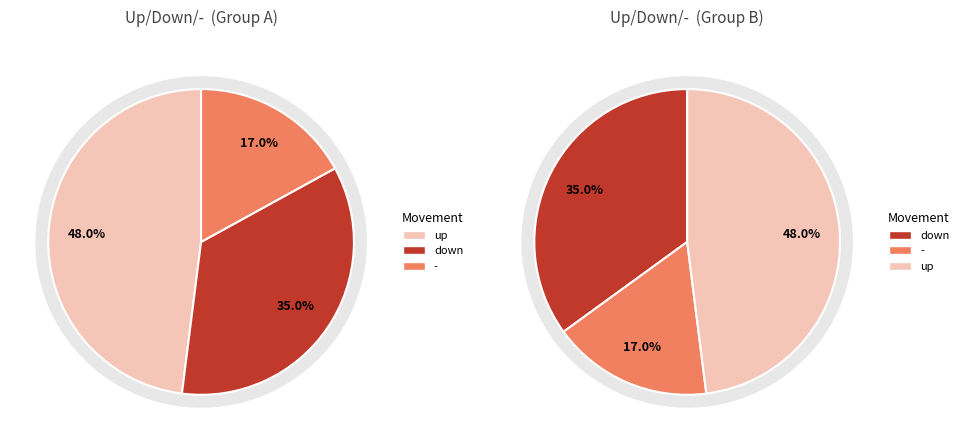

To the nearest percent, what is the difference between the largest and smallest slice percentages?

31%